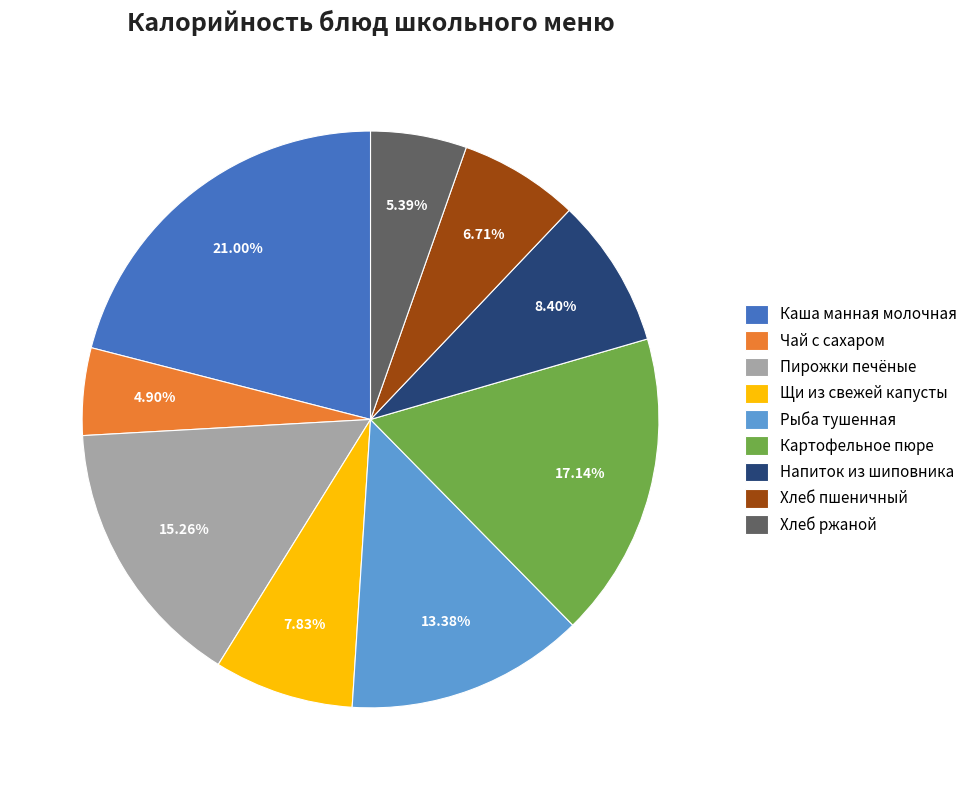

What is the largest slice in the pie chart?

Каша манная молочная